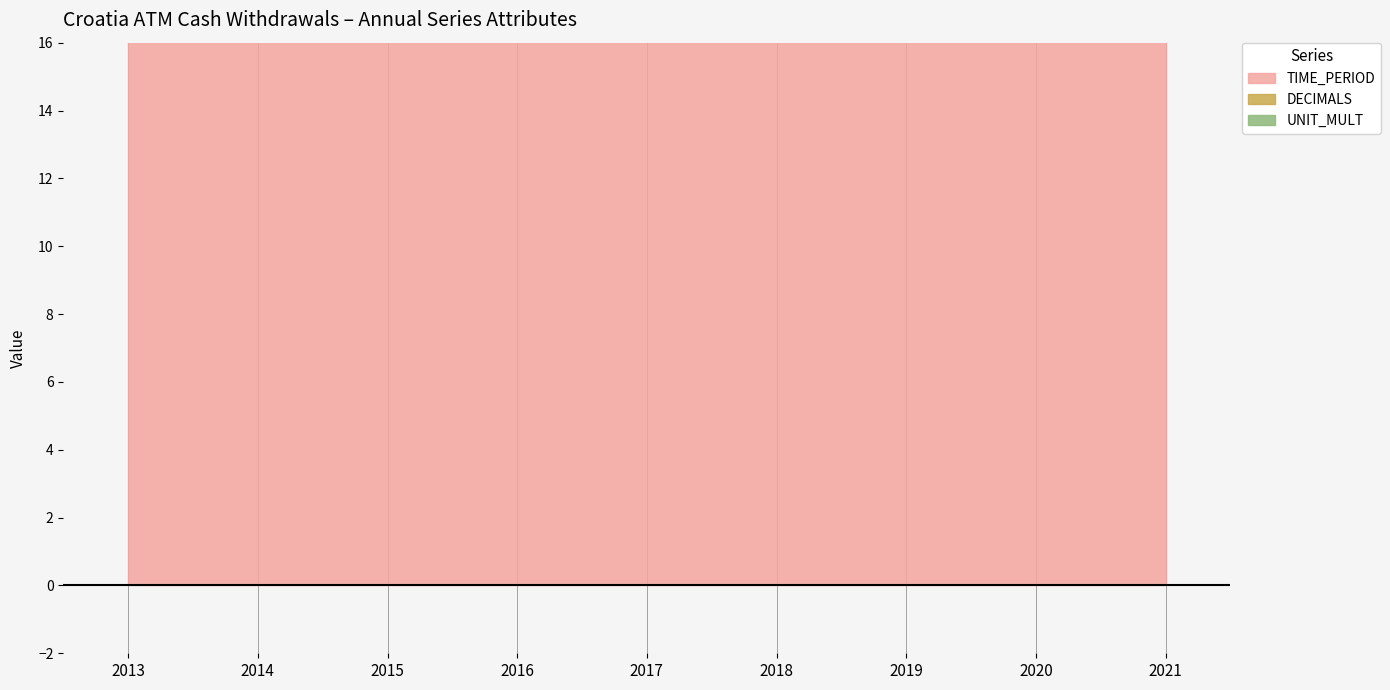

How many data points in TIME_PERIOD are less than 2017?

4